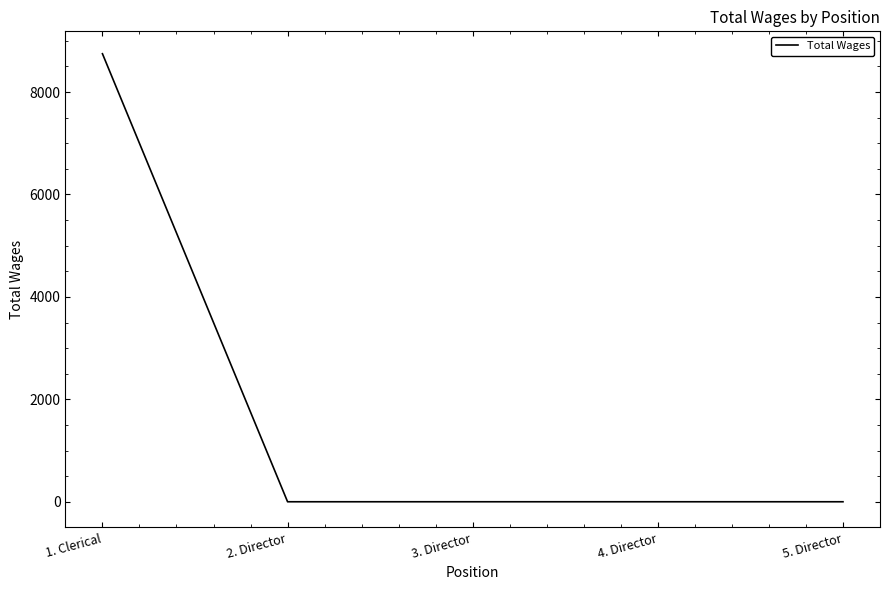

Does the chart display data point markers on the line(s)?

No